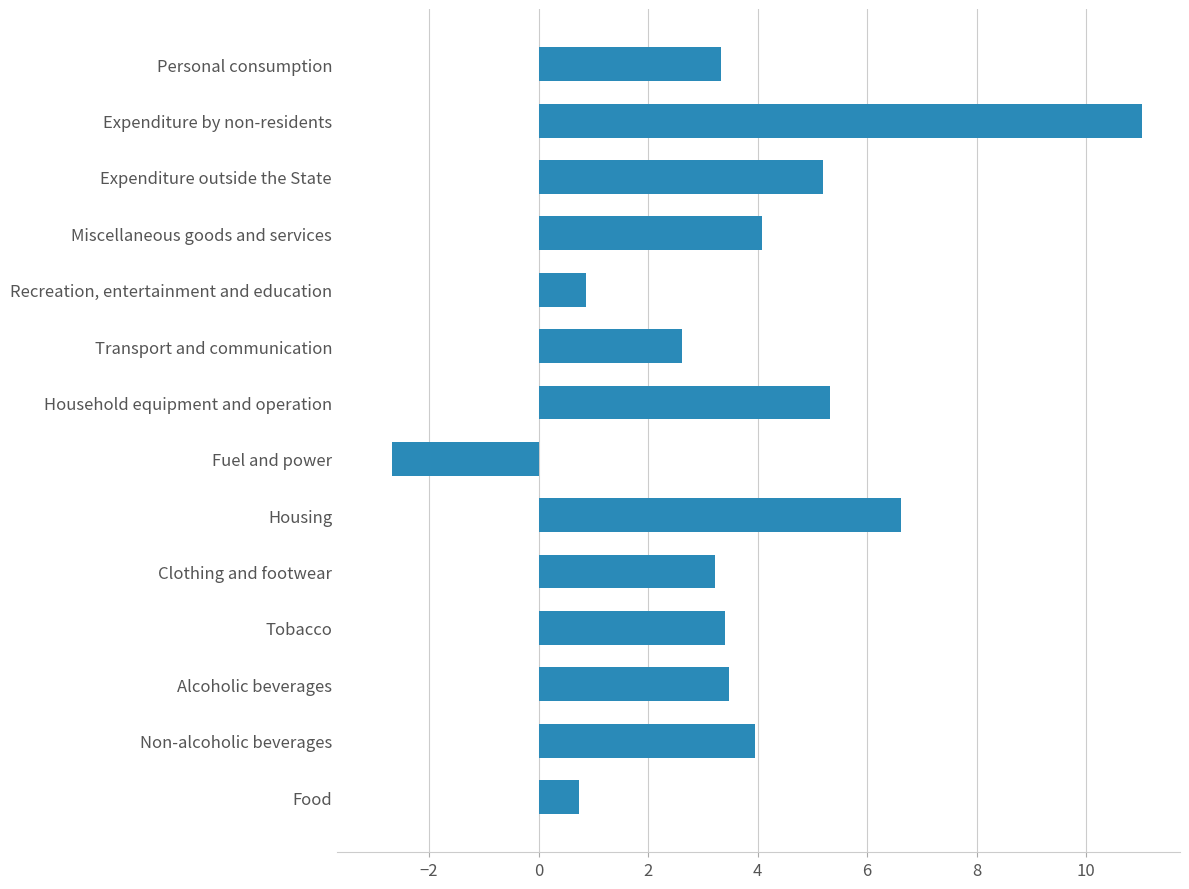

How many data points does each series have?

14